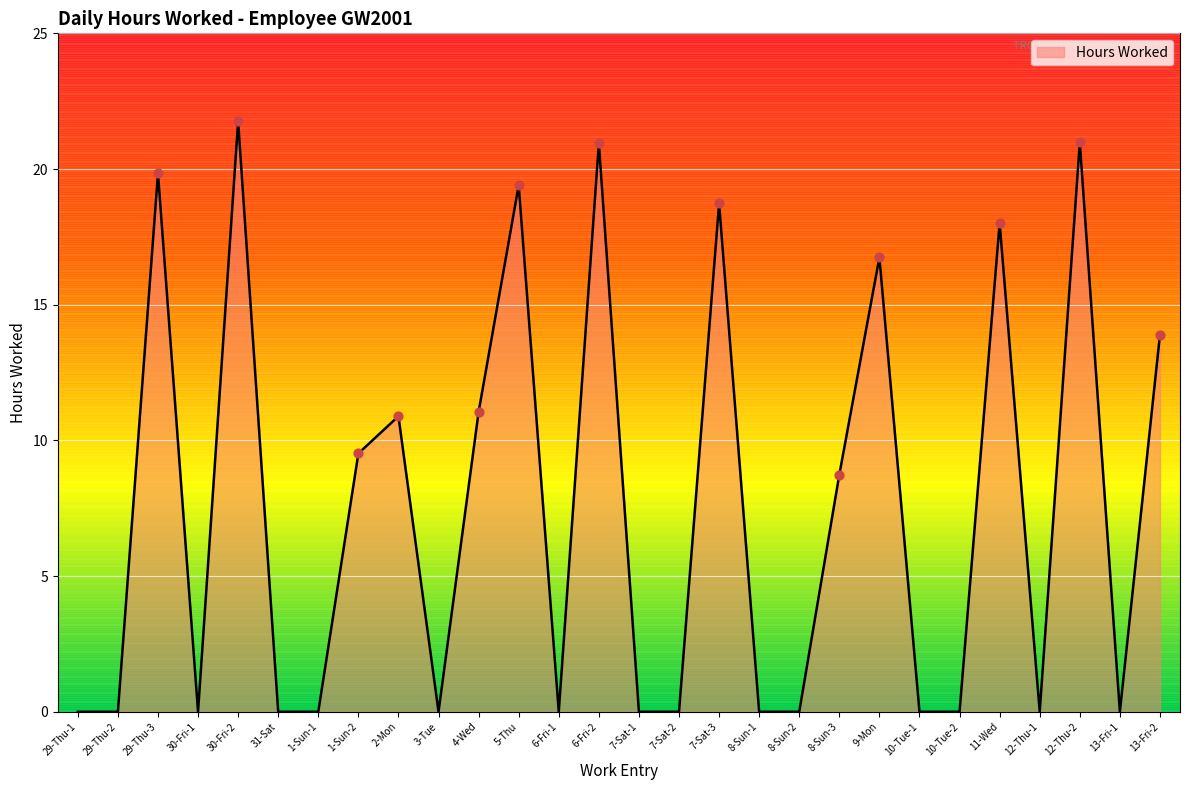

Which has a higher value, 13-Fri-2 or 11-Wed?

11-Wed